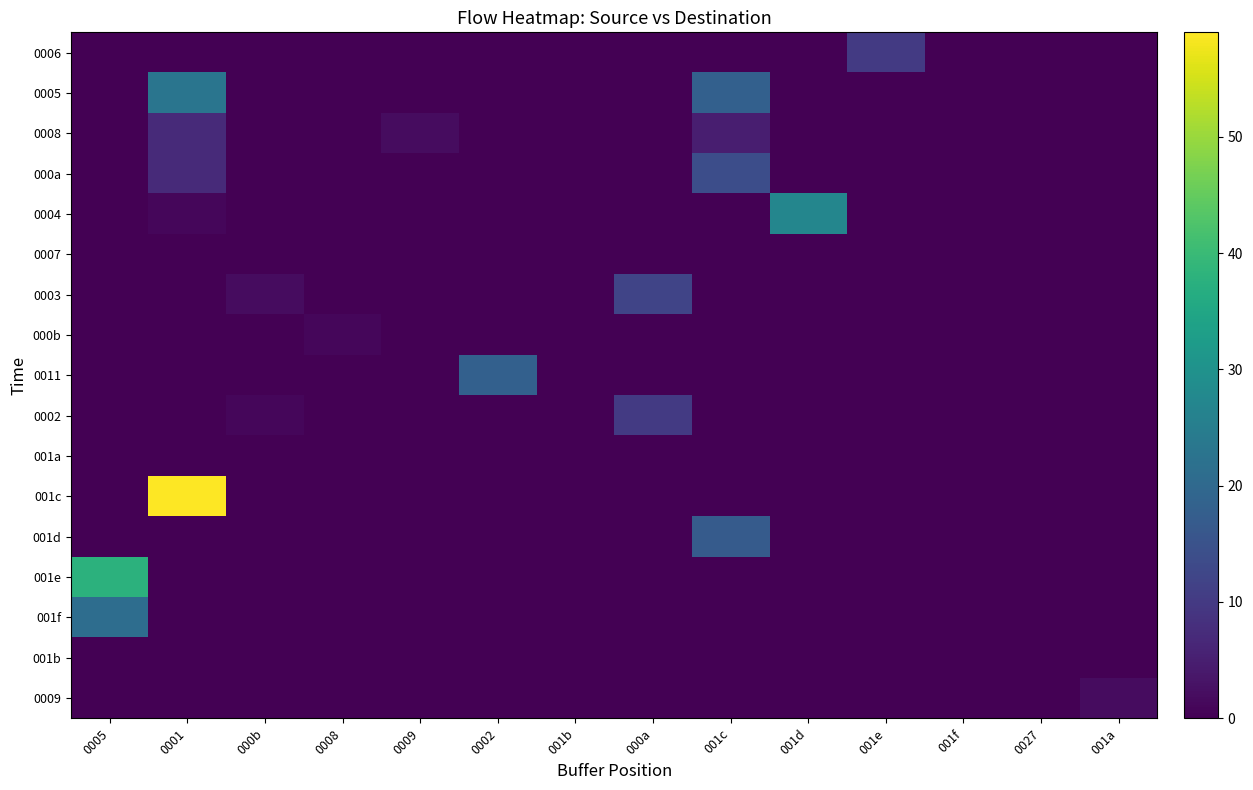

Reading left to right, transcribe all the data shown in this chart.

0006: 0005=0	0001=0	000b=0	0008=0	0009=0	0002=0	001b=0	000a=0	001c=0	001d=0	001e=10	001f=0	0027=0	001a=0
0005: 0005=0	0001=23	000b=0	0008=0	0009=0	0002=0	001b=0	000a=0	001c=18	001d=0	001e=0	001f=0	0027=0	001a=0
0008: 0005=0	0001=7	000b=0	0008=0	0009=2	0002=0	001b=0	000a=0	001c=5	001d=0	001e=0	001f=0	0027=0	001a=0
000a: 0005=0	0001=7	000b=0	0008=0	0009=0	0002=0	001b=0	000a=0	001c=14	001d=0	001e=0	001f=0	0027=0	001a=0
0004: 0005=0	0001=1	000b=0	0008=0	0009=0	0002=0	001b=0	000a=0	001c=0	001d=27	001e=0	001f=0	0027=0	001a=0
0007: 0005=0	0001=0	000b=0	0008=0	0009=0	0002=0	001b=0	000a=0	001c=0	001d=0	001e=0	001f=0	0027=0	001a=0
0003: 0005=0	0001=0	000b=2	0008=0	0009=0	0002=0	001b=0	000a=12	001c=0	001d=0	001e=0	001f=0	0027=0	001a=0
000b: 0005=0	0001=0	000b=0	0008=1	0009=0	0002=0	001b=0	000a=0	001c=0	001d=0	001e=0	001f=0	0027=0	001a=0
0011: 0005=0	0001=0	000b=0	0008=0	0009=0	0002=18	001b=0	000a=0	001c=0	001d=0	001e=0	001f=0	0027=0	001a=0
0002: 0005=0	0001=0	000b=1	0008=0	0009=0	0002=0	001b=0	000a=10	001c=0	001d=0	001e=0	001f=0	0027=0	001a=0
001a: 0005=0	0001=0	000b=0	0008=0	0009=0	0002=0	001b=0	000a=0	001c=0	001d=0	001e=0	001f=0	0027=0	001a=0
001c: 0005=0	0001=59	000b=0	0008=0	0009=0	0002=0	001b=0	000a=0	001c=0	001d=0	001e=0	001f=0	0027=0	001a=0
001d: 0005=0	0001=0	000b=0	0008=0	0009=0	0002=0	001b=0	000a=0	001c=17	001d=0	001e=0	001f=0	0027=0	001a=0
001e: 0005=38	0001=0	000b=0	0008=0	0009=0	0002=0	001b=0	000a=0	001c=0	001d=0	001e=0	001f=0	0027=0	001a=0
001f: 0005=21	0001=0	000b=0	0008=0	0009=0	0002=0	001b=0	000a=0	001c=0	001d=0	001e=0	001f=0	0027=0	001a=0
001b: 0005=0	0001=0	000b=0	0008=0	0009=0	0002=0	001b=0	000a=0	001c=0	001d=0	001e=0	001f=0	0027=0	001a=0
0009: 0005=0	0001=0	000b=0	0008=0	0009=0	0002=0	001b=0	000a=0	001c=0	001d=0	001e=0	001f=0	0027=0	001a=2